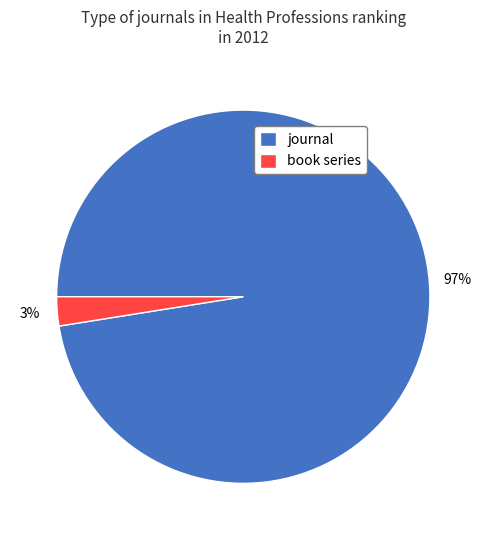

What is the smallest slice in the pie chart?

book series